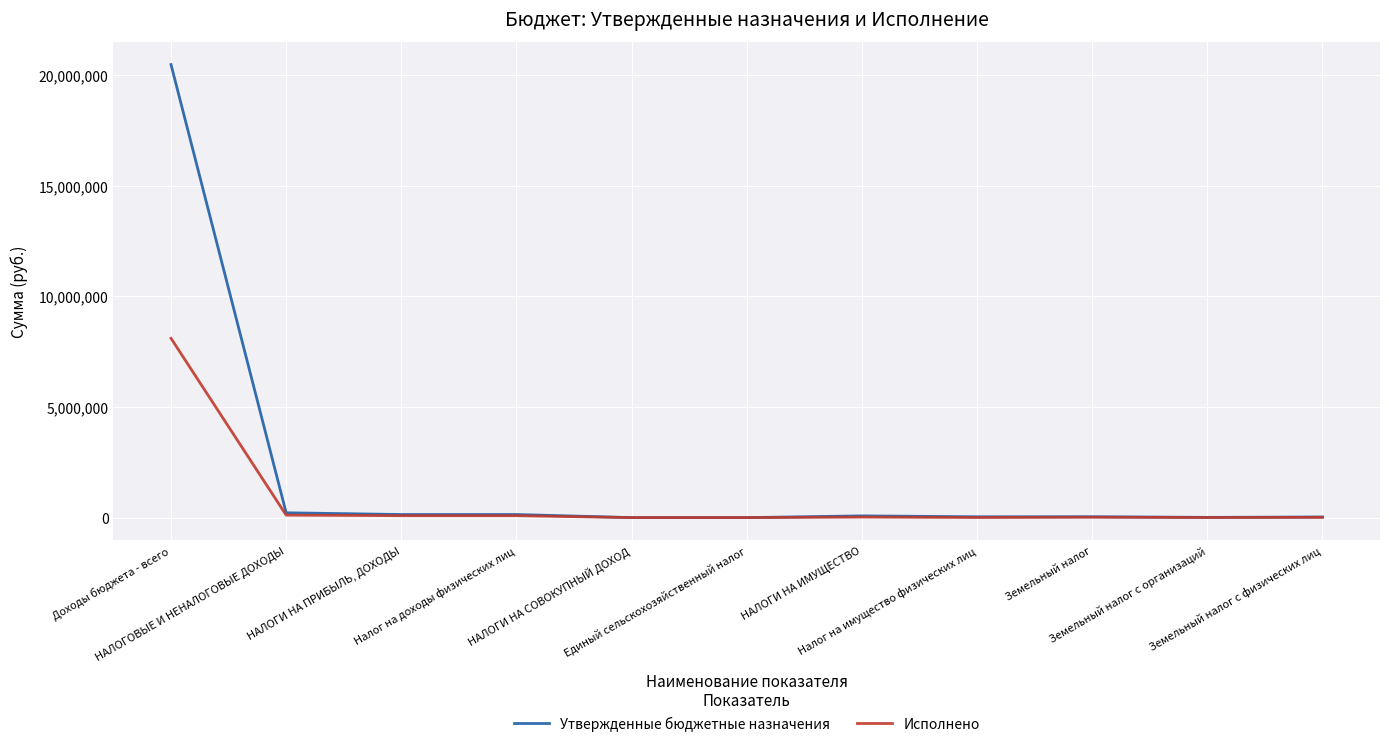

Which series has the largest range (max minus min)?

Утвержденные бюджетные назначения